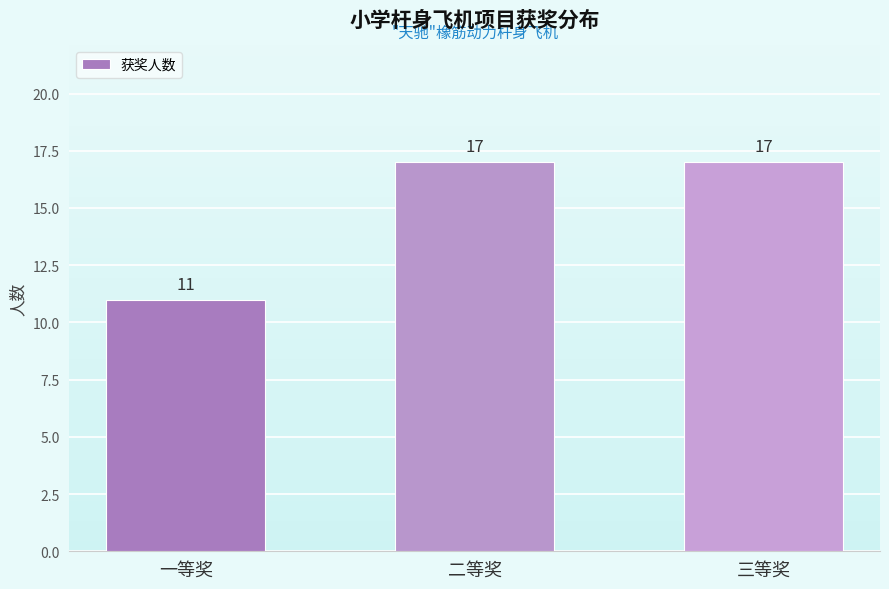

Reading left to right, what are all the values shown in this chart?

11	17	17